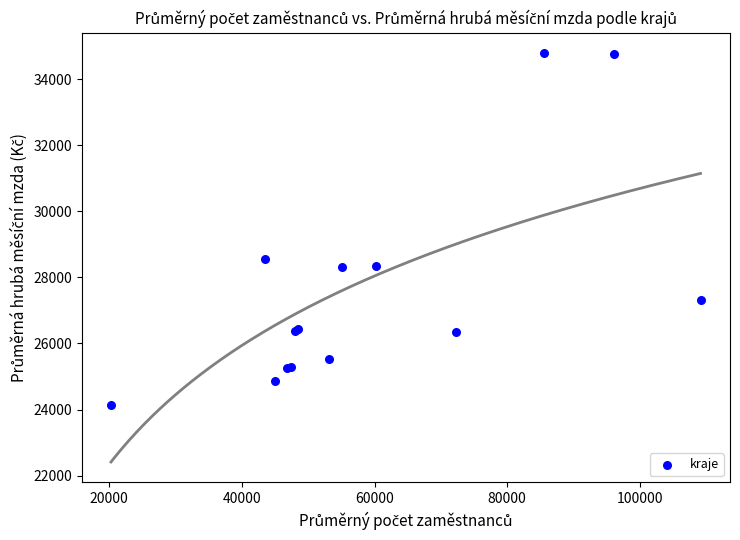

What Y value in the scatter plot is closest to 29459?

28553